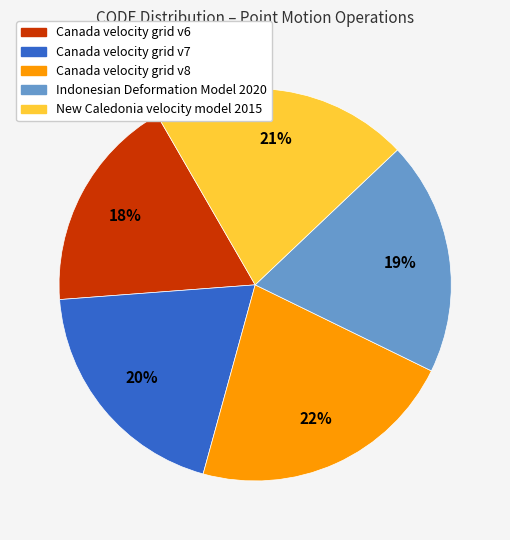

Count the number of slices in the pie.

5